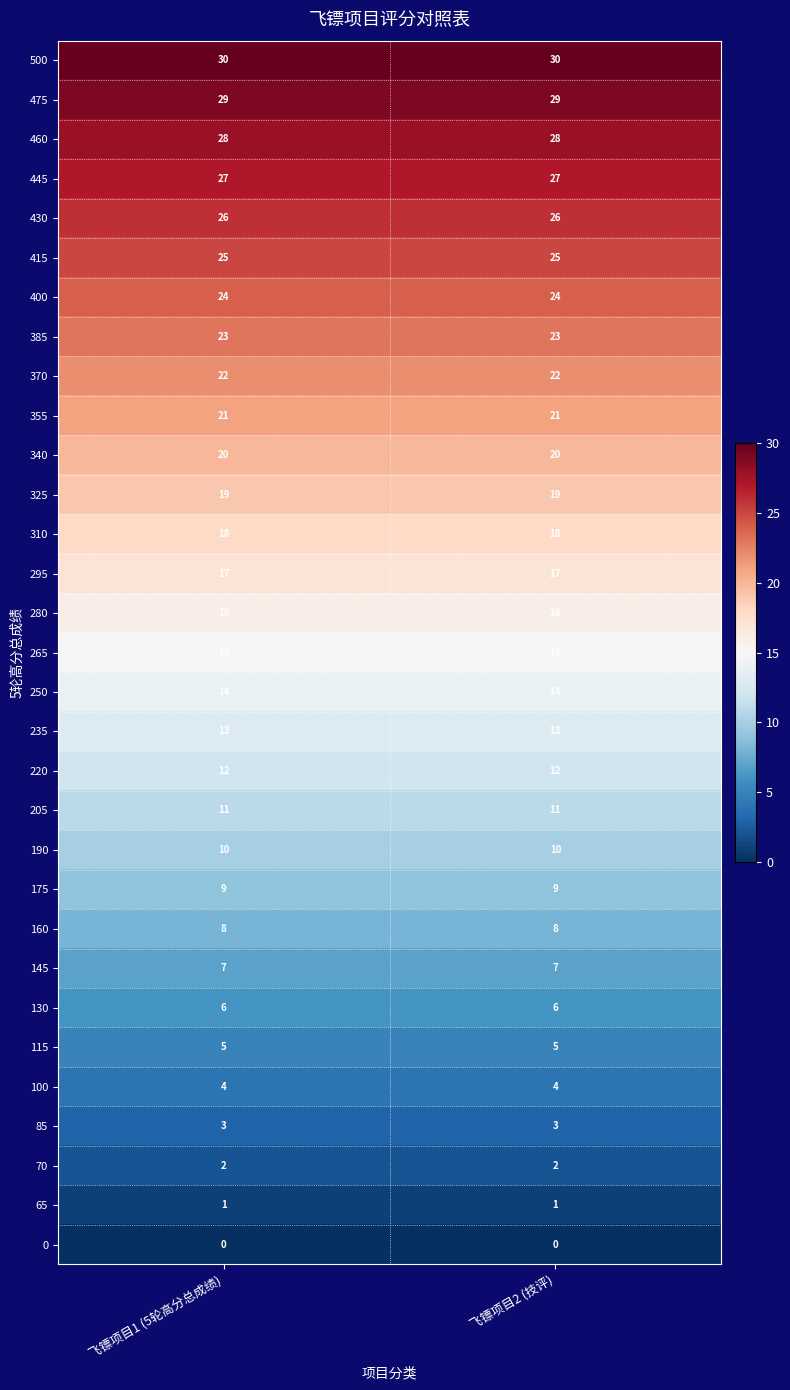

List the series in order of their peak value, highest first.

500, 475, 460, 445, 430, 415, 400, 385, 370, 355, 340, 325, 310, 295, 280, 265, 250, 235, 220, 205, 190, 175, 160, 145, 130, 115, 100, 85, 70, 65, 0